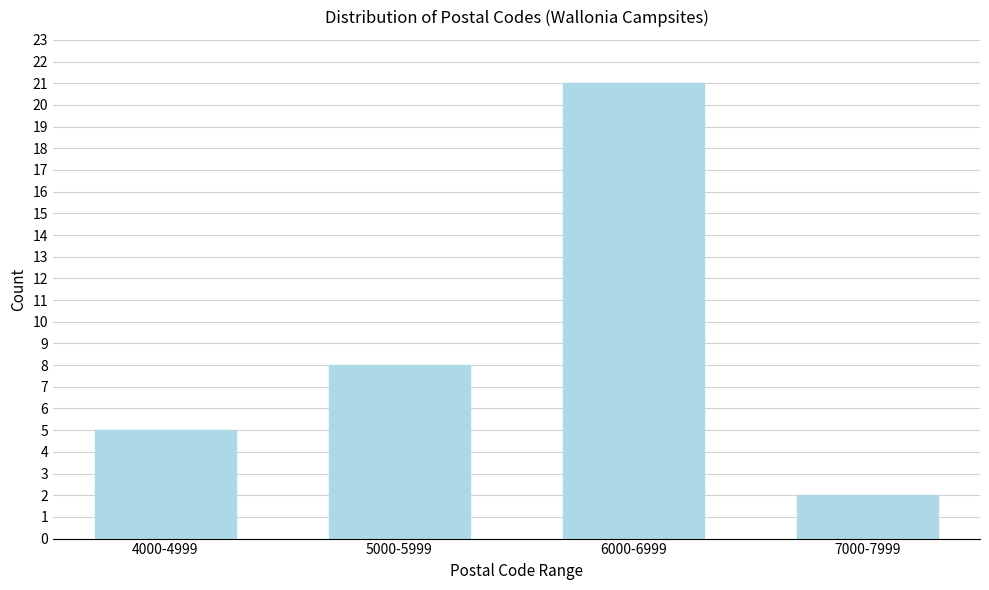

Reading right to left, list all the values displayed in this chart.

2	21	8	5